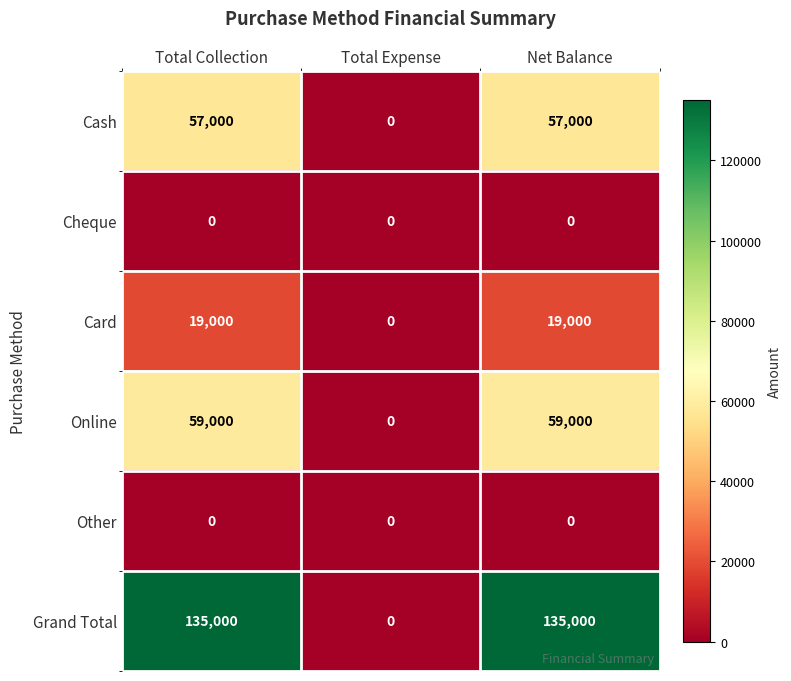

How many distinct data groups are displayed?

6